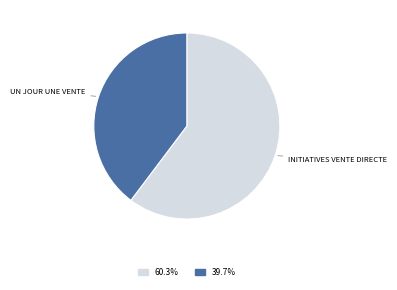

Does any single category account for the majority?

Yes